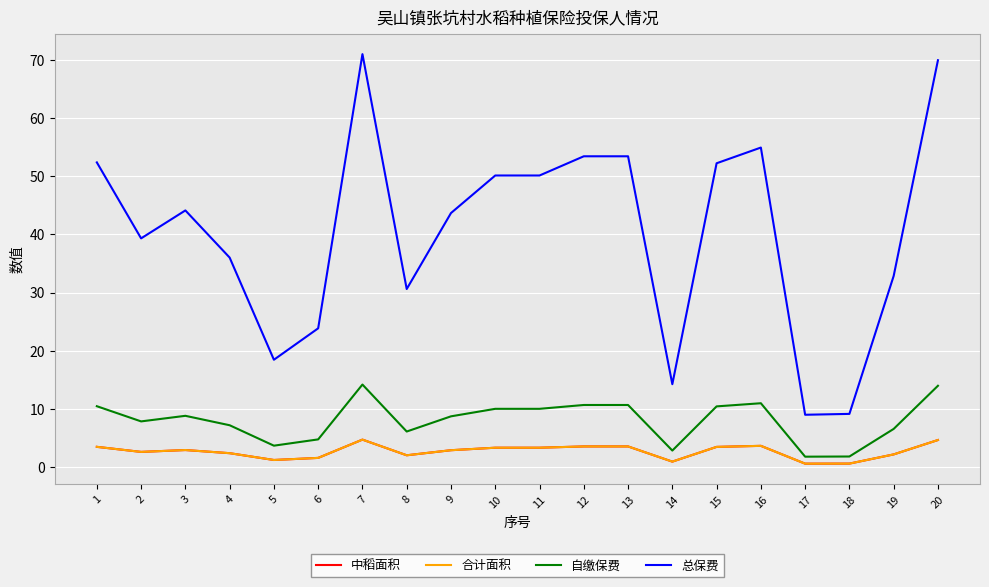

Does the chart display data point markers on the line(s)?

No